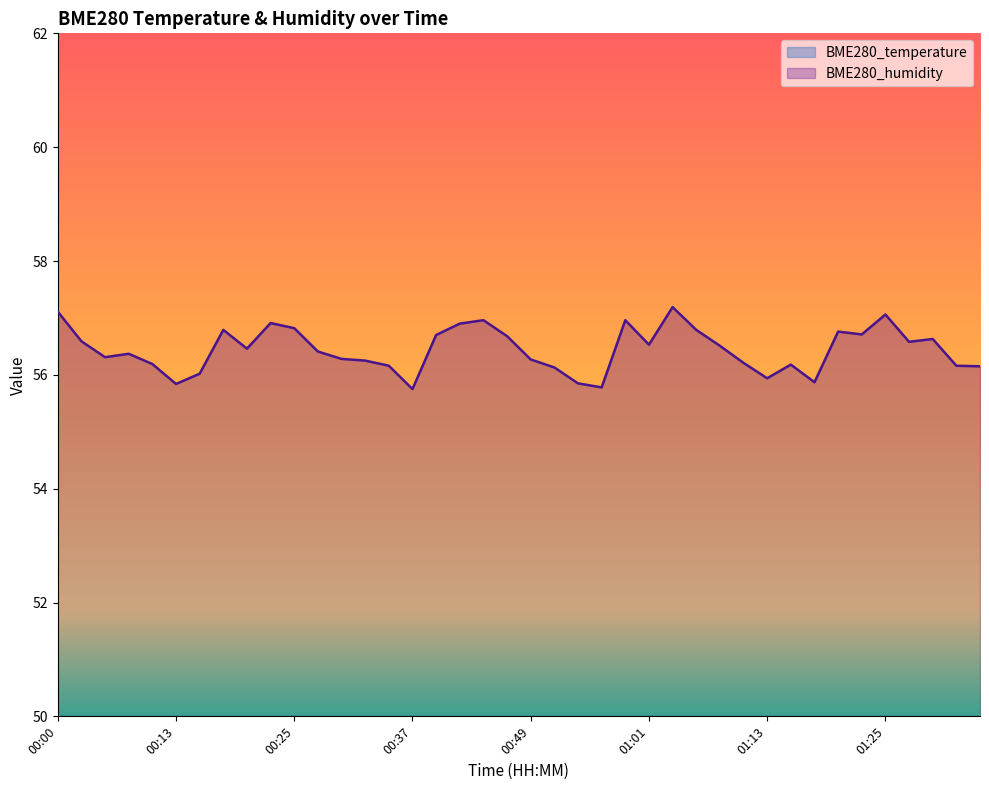

Count the number of data series in this chart.

2